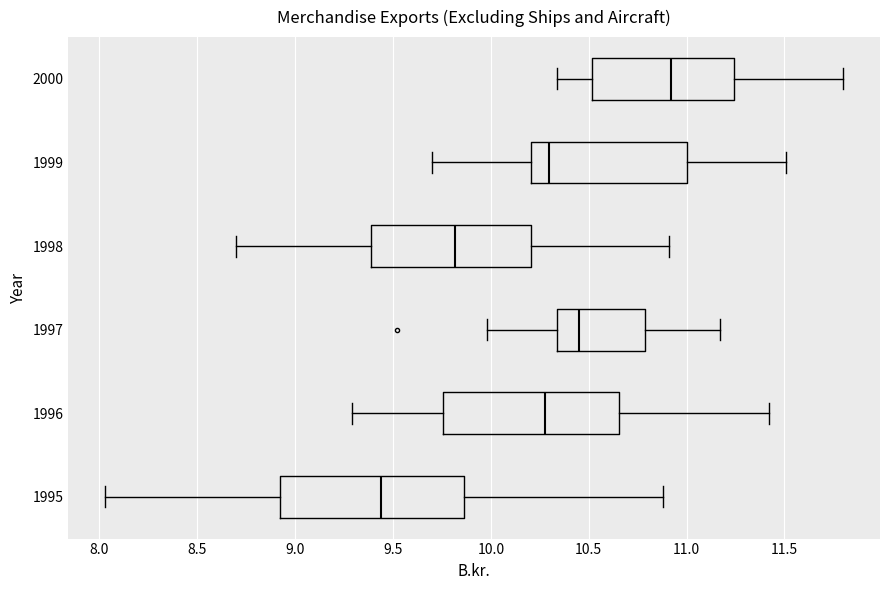

Reading bottom to top, read every box against the x-axis: the position of its median line, the range the box covers, and the ends of its whiskers. The values are not printed on the chart, so give them approximately, as read against the axis.

1995: median 9.45, box 8.95 to 9.85, whiskers 8.05 to 10.90
1996: median 10.30, box 9.75 to 10.65, whiskers 9.30 to 11.40
1997: median 10.45, box 10.35 to 10.80, whiskers 10.00 to 11.15
1998: median 9.80, box 9.40 to 10.20, whiskers 8.70 to 10.90
1999: median 10.30, box 10.20 to 11.00, whiskers 9.70 to 11.50
2000: median 10.90, box 10.50 to 11.25, whiskers 10.35 to 11.80